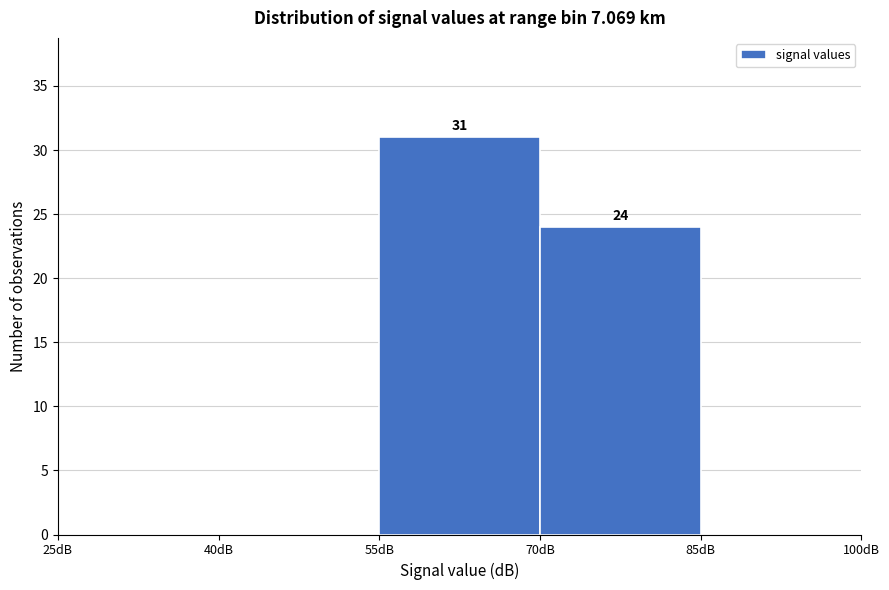

Which range on the x-axis has the tallest bar?

55 to 70